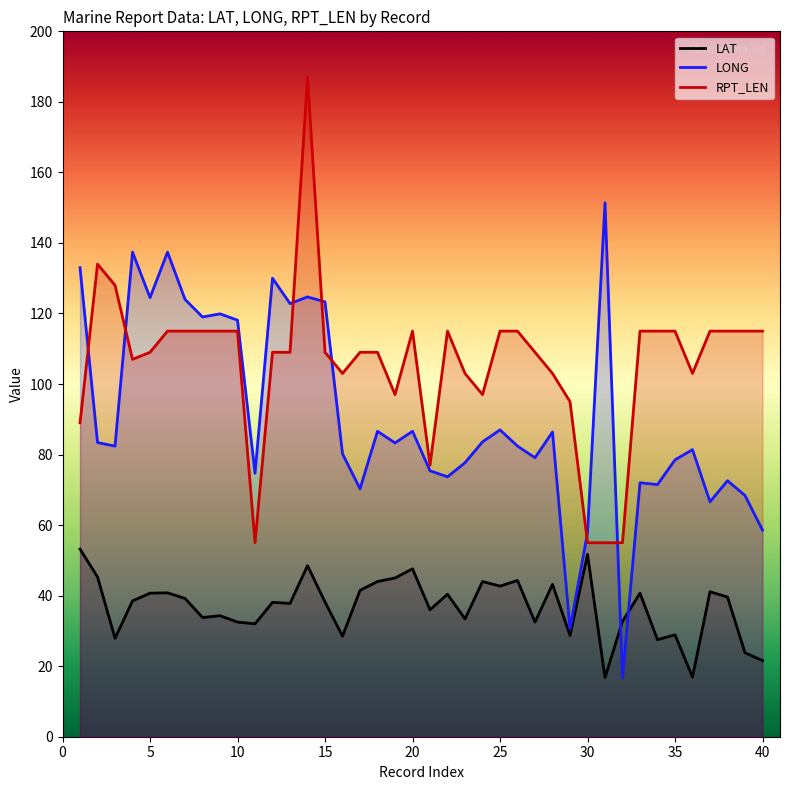

List the series in order of their overall mean, lowest first.

LAT, LONG, RPT_LEN